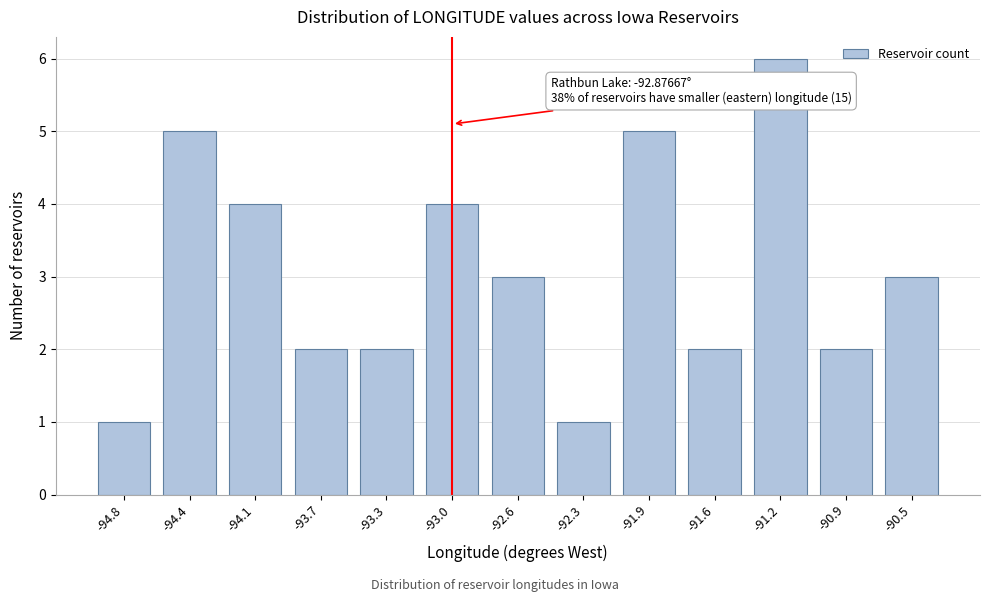

Reading left to right, what are all the values shown in this chart?

1	5	4	2	2	4	3	1	5	2	6	2	3